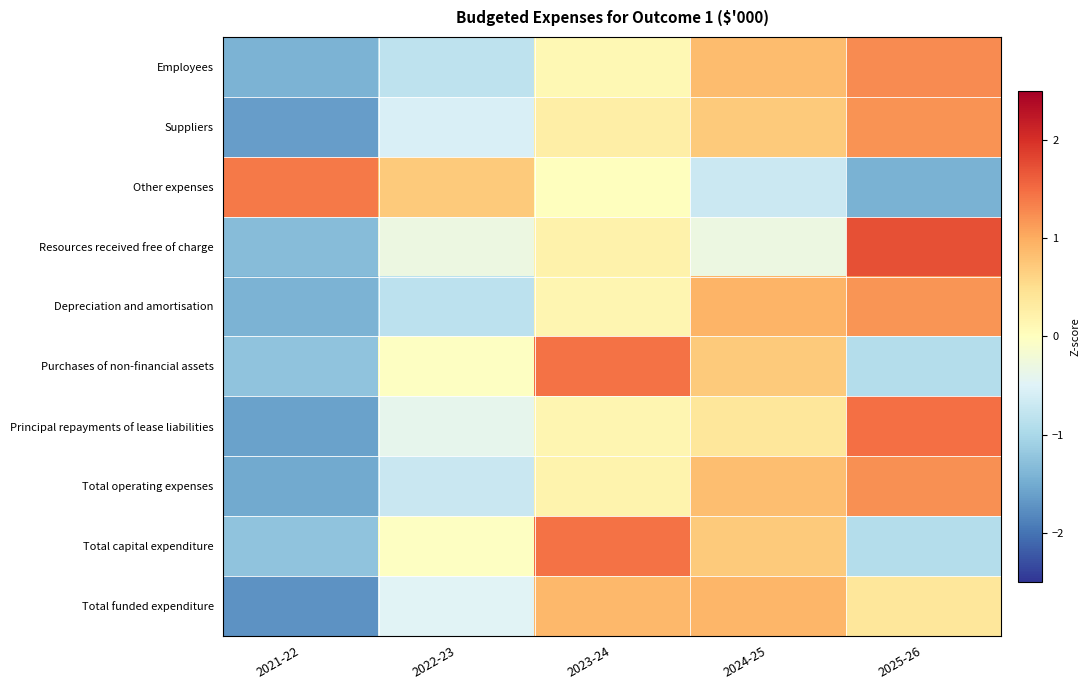

Which series has the largest range (max minus min)?

Resources received free of charge